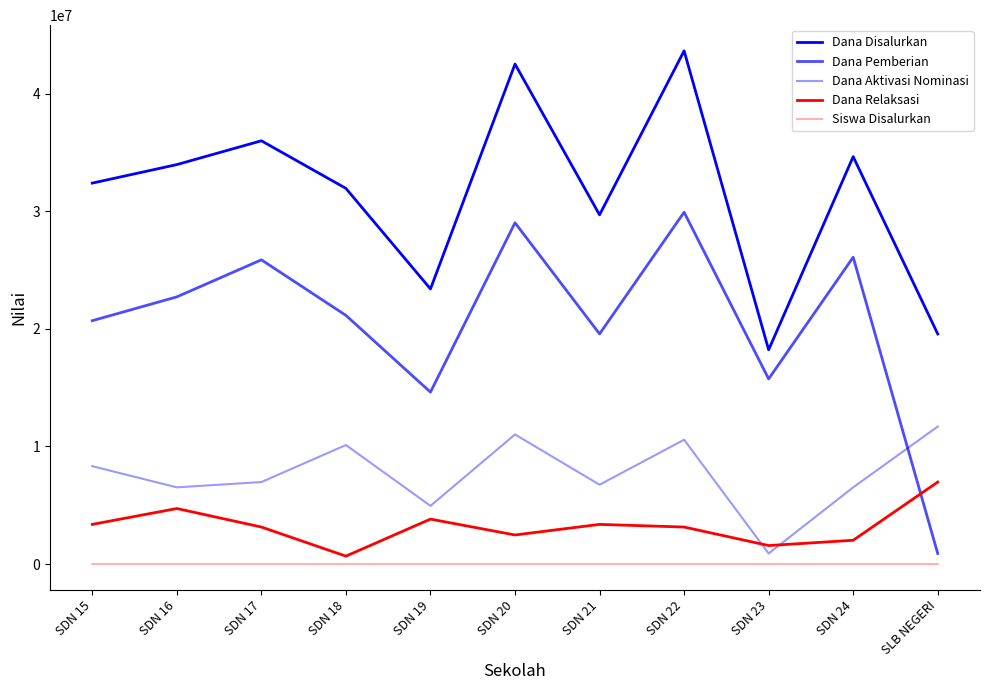

Is this an area chart (filled region under the line)?

No